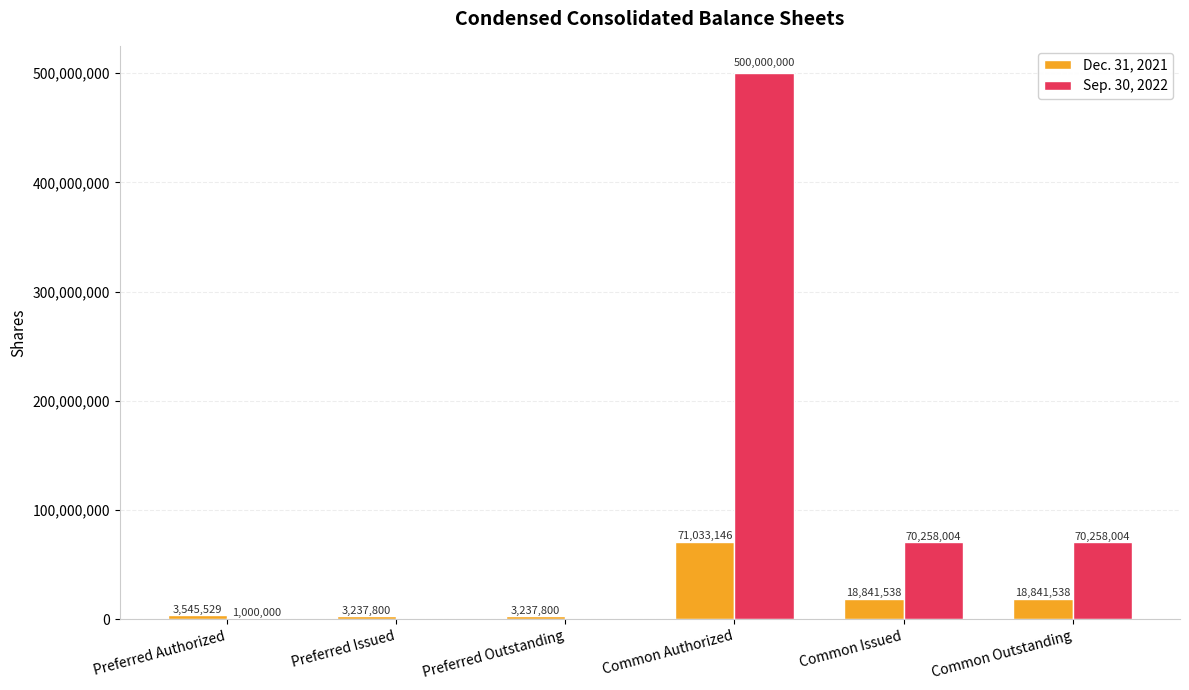

Which series changed the most between Preferred Outstanding and Common Outstanding?

Sep. 30, 2022